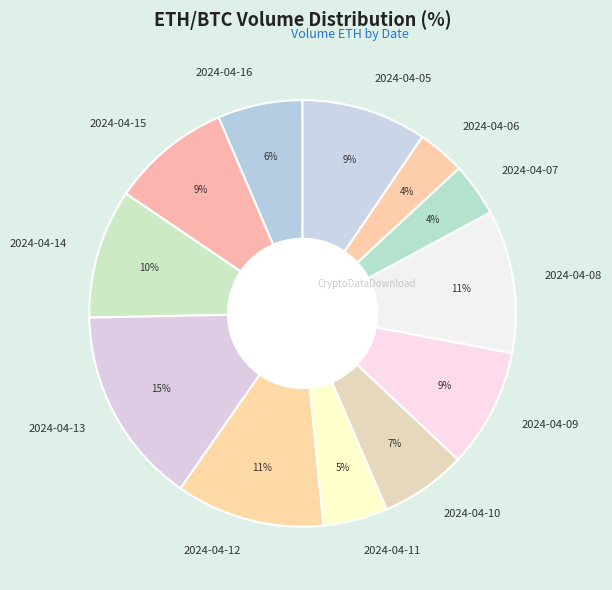

To the nearest percent, what is the difference between the 2024-04-11 and 2024-04-06 slice percentages?

1%